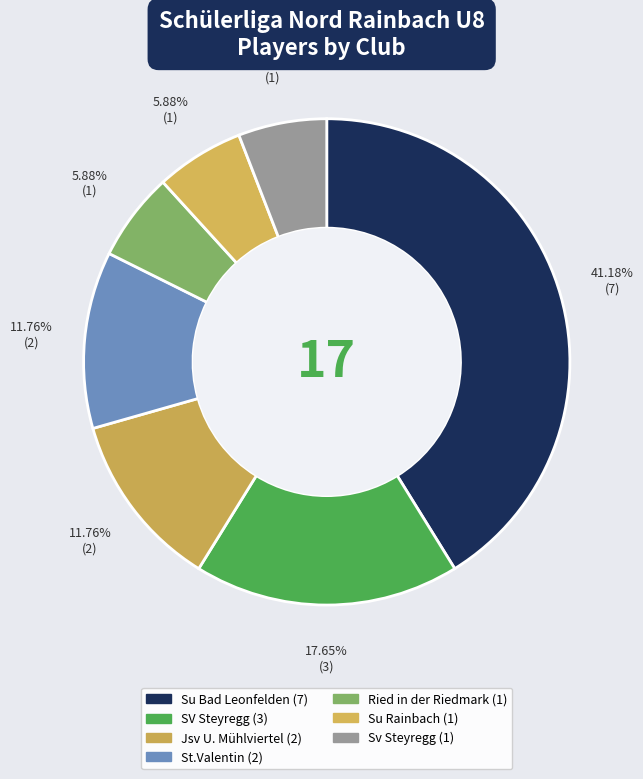

Count the number of slices in the pie.

7